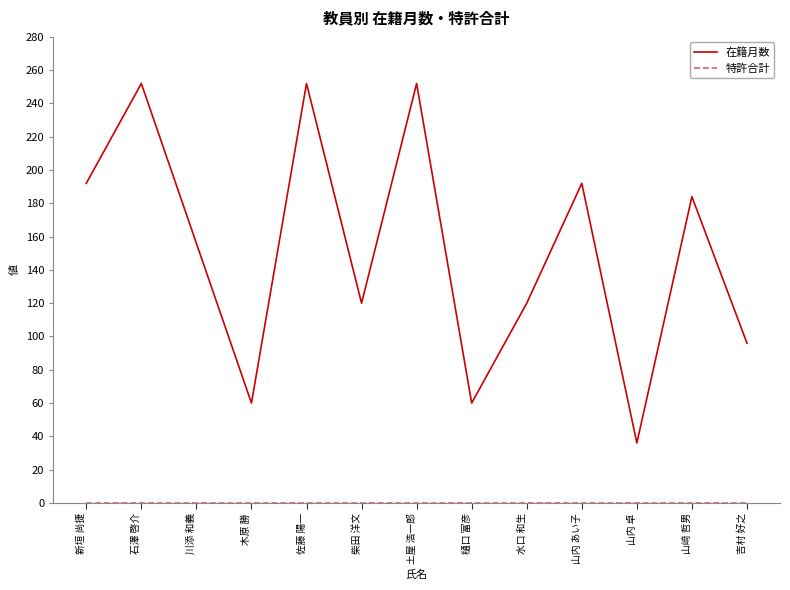

The value of 在籍月数 at 川添 和義 is 156. True or false?

True